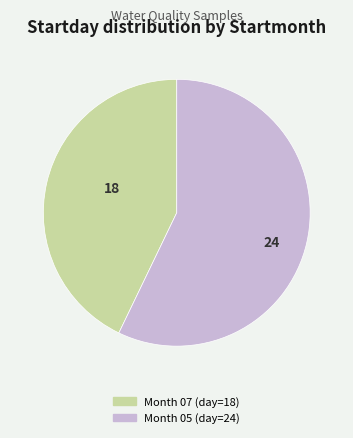

Is there any slice that represents more than half of the pie?

Yes